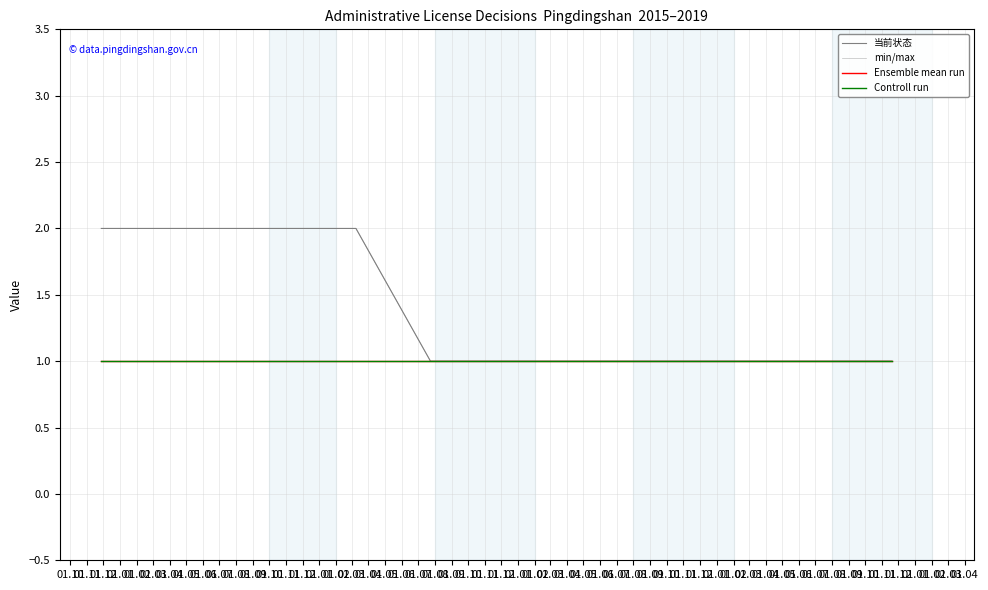

What is the sum of the min/max values at 01.03 and 01.04?

2